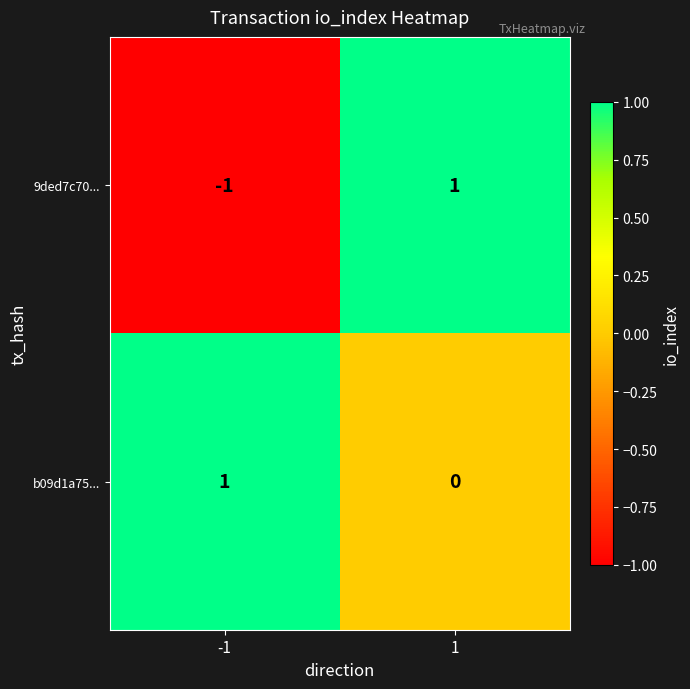

Reading left to right, list all the values displayed in this chart.

9ded7c70...: -1=-1	1=1
b09d1a75...: -1=1	1=0